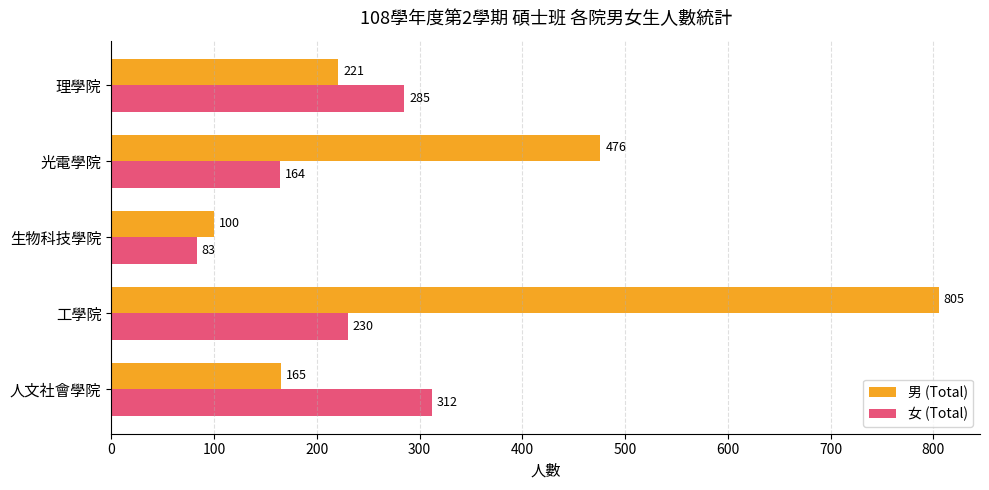

What is the maximum value shown in the chart?

805